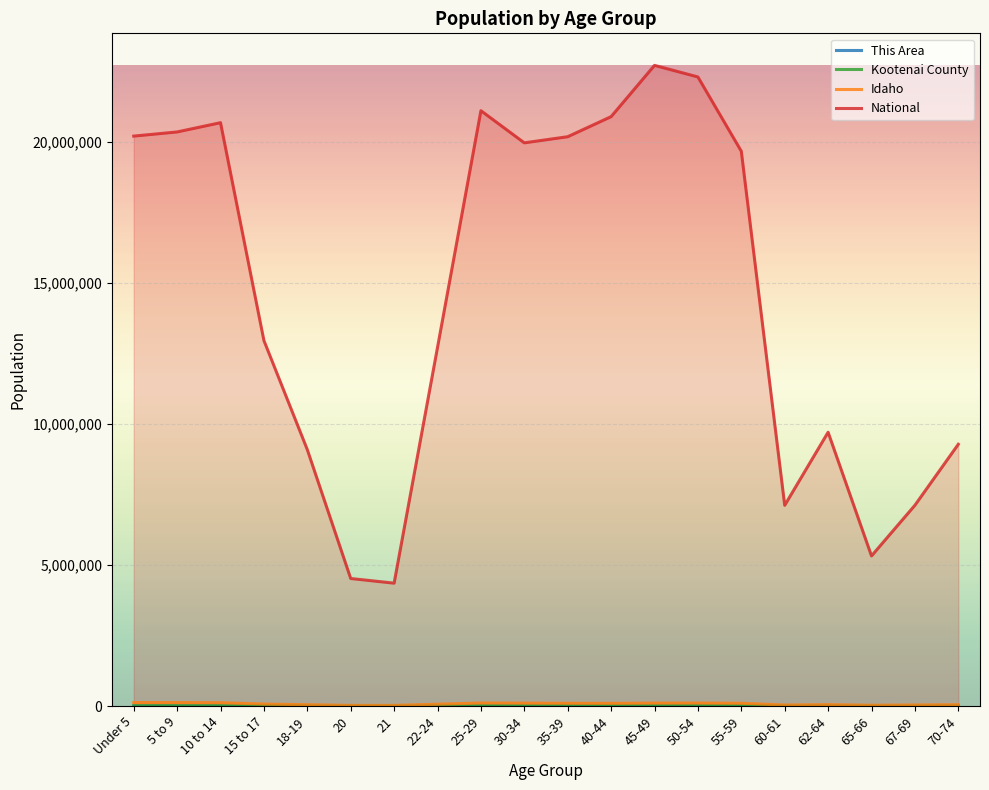

How many lines are shown in the chart?

4